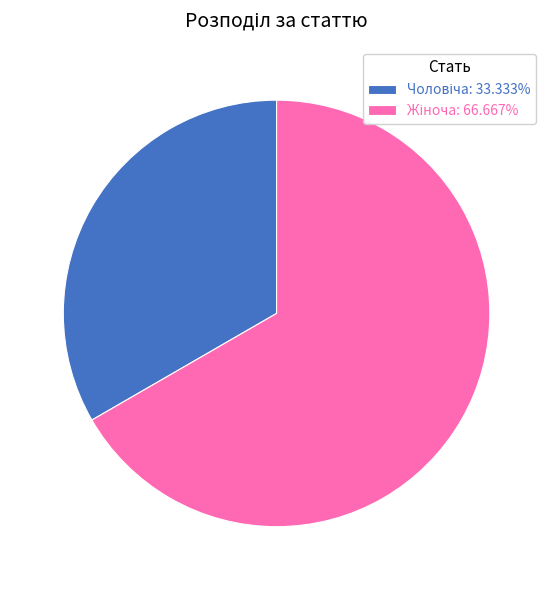

Is there any slice that represents more than half of the pie?

Yes